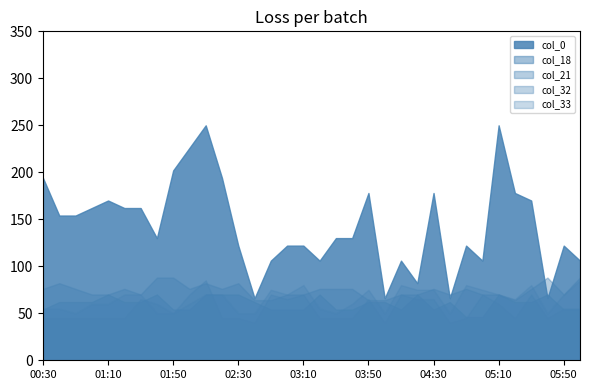

At which label is col_18 closest to 0?

04:50